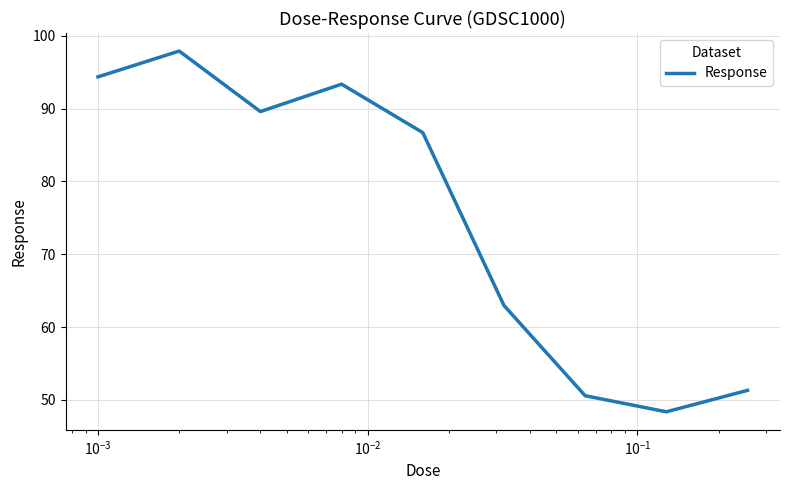

What is the greatest value displayed?

97.9